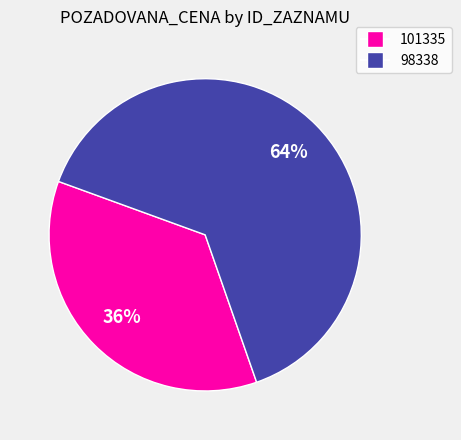

To the nearest percent, what portion does 98338 represent?

64%